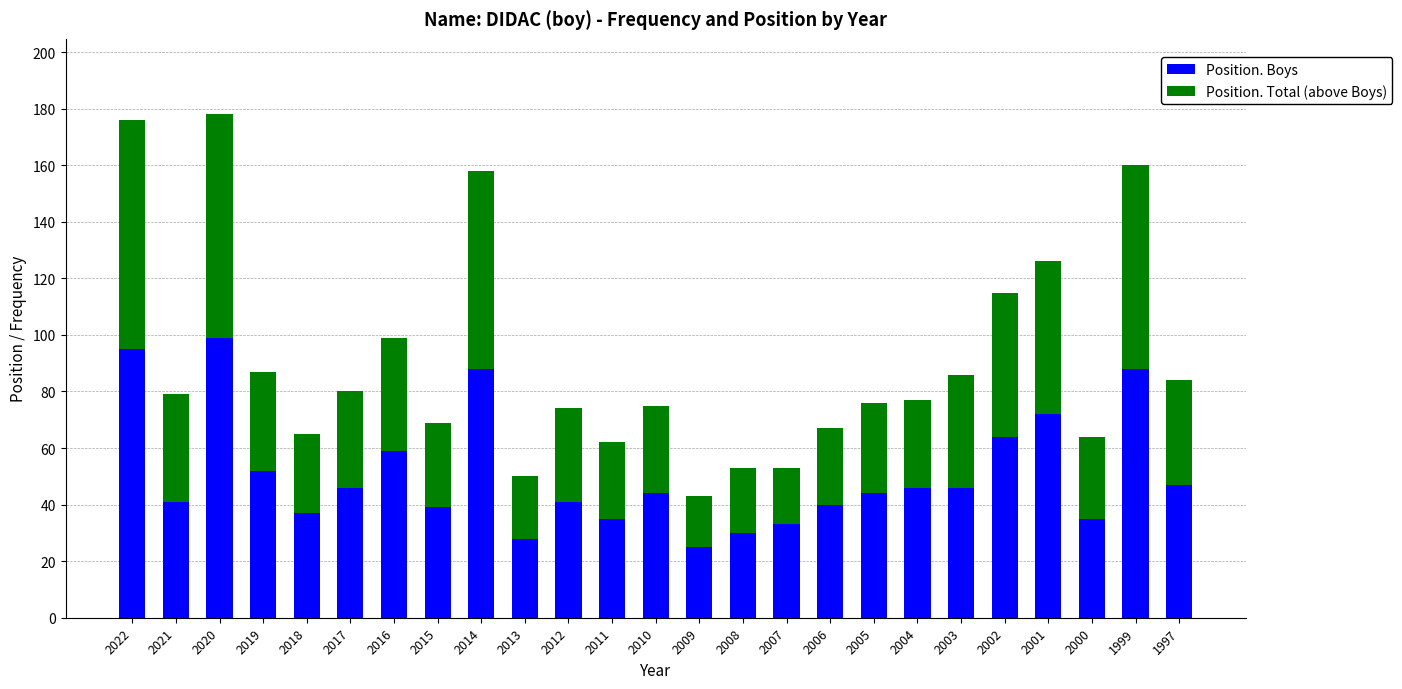

What is the difference between the maximum and minimum values in the Position. Boys series?

74